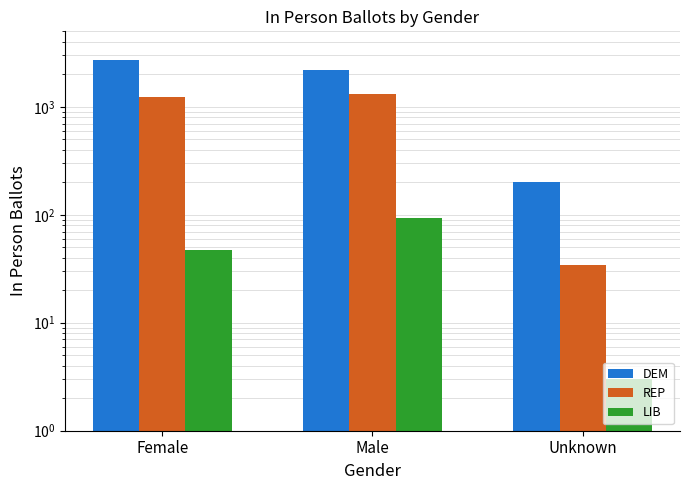

Between Male and Unknown, which series saw the biggest shift?

DEM